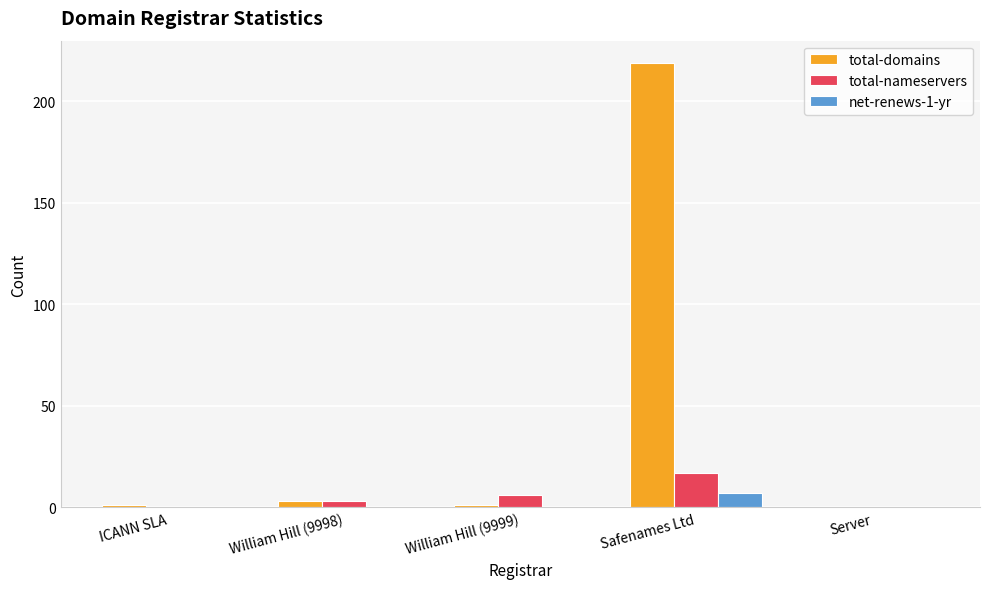

At which category is the sum across all series the highest?

Safenames Ltd